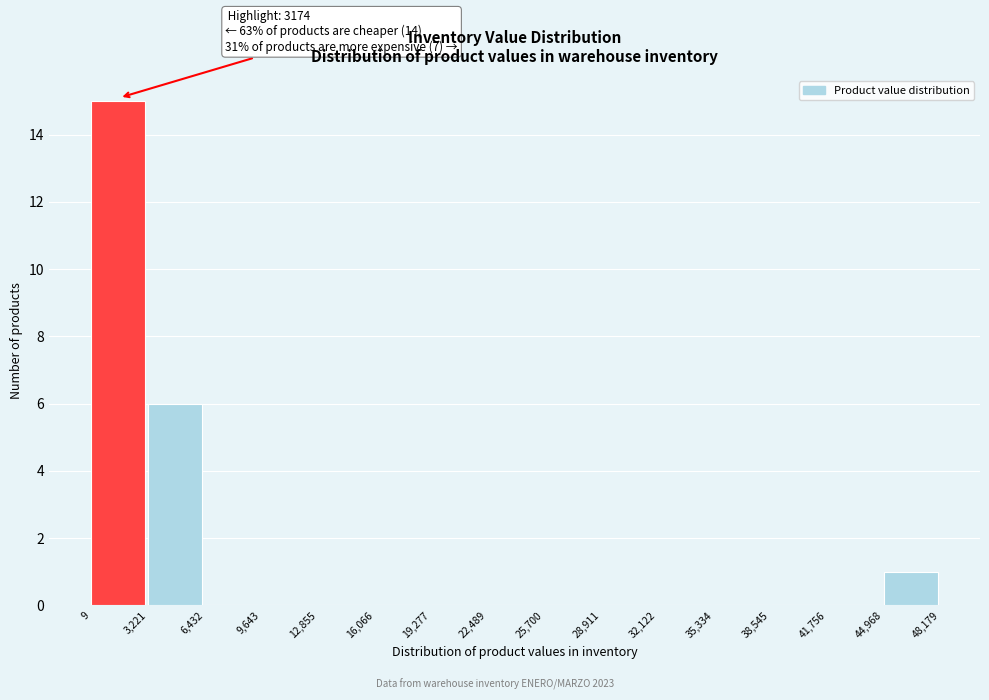

Over which range of the x-axis is the bar tallest?

9 to 3,221